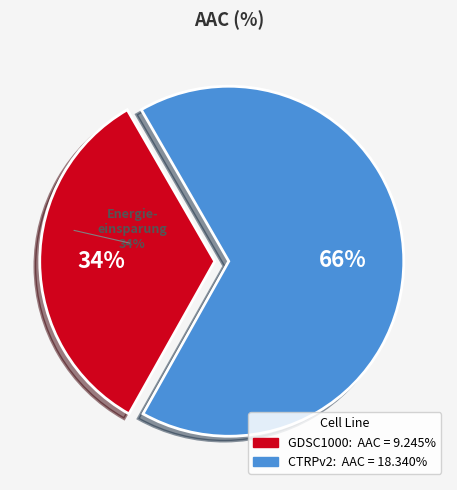

To the nearest percent, what portion does CTRPv2 represent?

66%